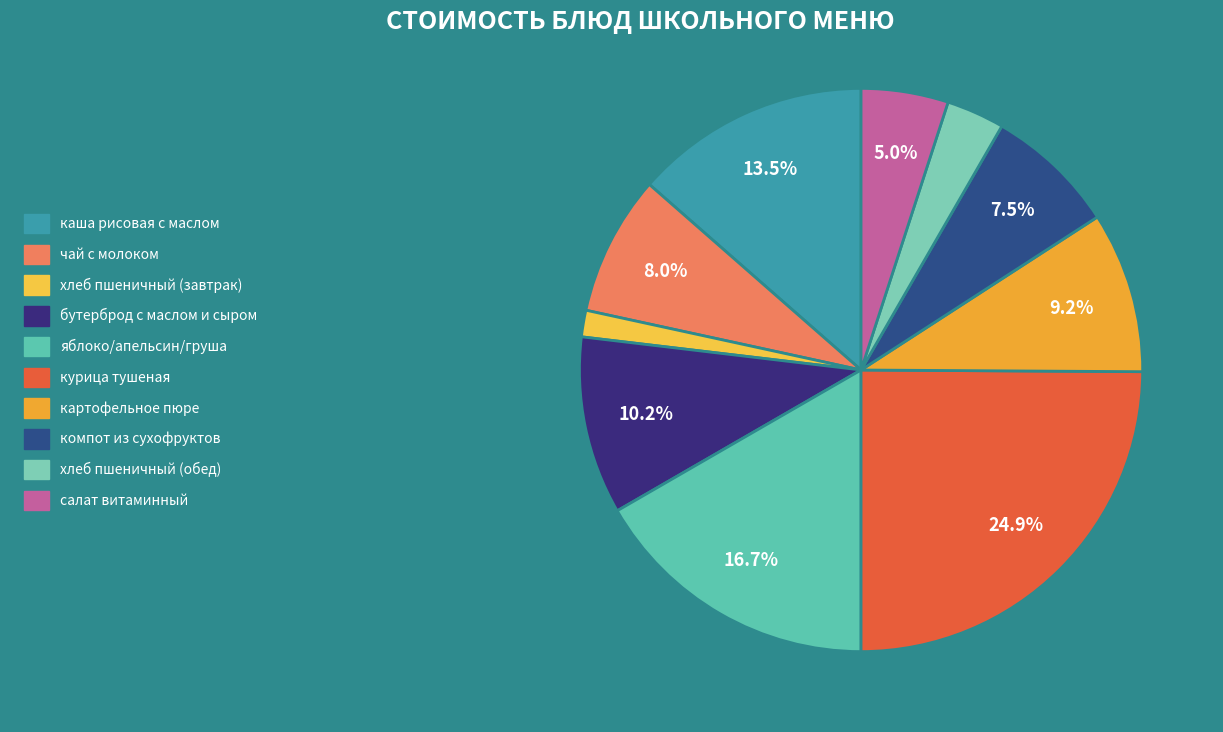

Rank the categories by value from highest to lowest.

курица тушеная, яблоко/апельсин/груша, каша рисовая с маслом, бутерброд с маслом и сыром, картофельное пюре, чай с молоком, компот из сухофруктов, салат витаминный, хлеб пшеничный (обед), хлеб пшеничный (завтрак)